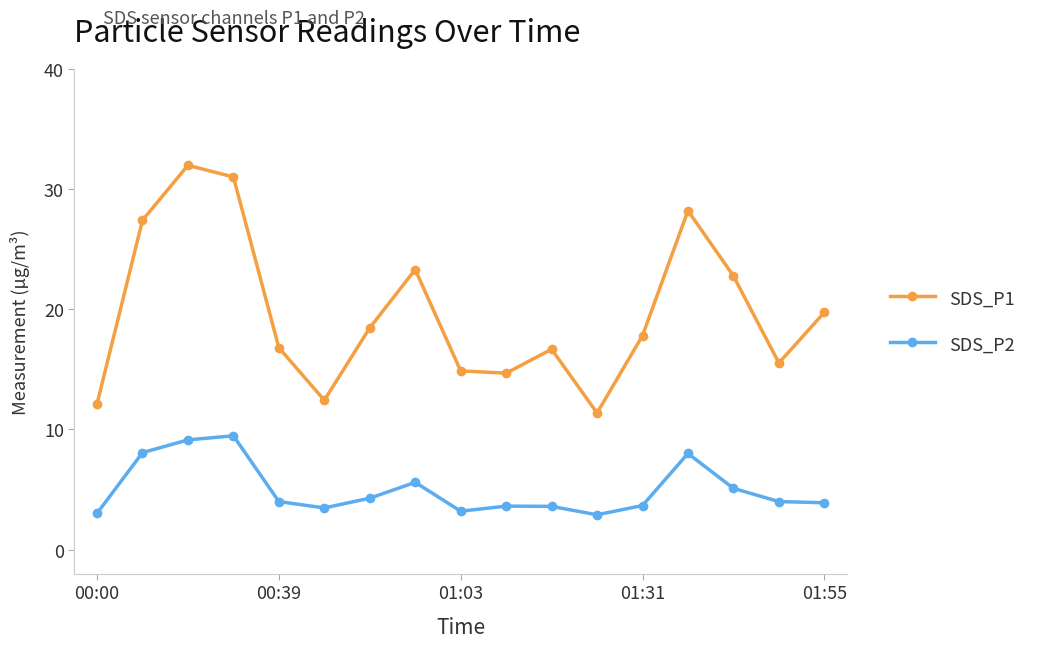

What is the value of the SDS_P2 point at the 11th from the left?

3.6